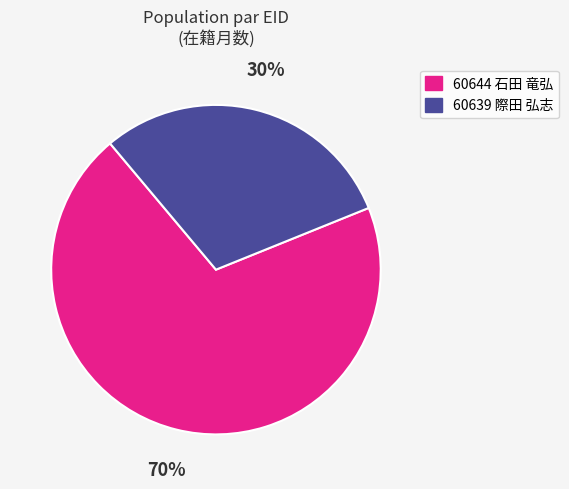

To the nearest percent, what is the combined percentage of 60639 際田 弘志 and 60644 石田 竜弘?

100%